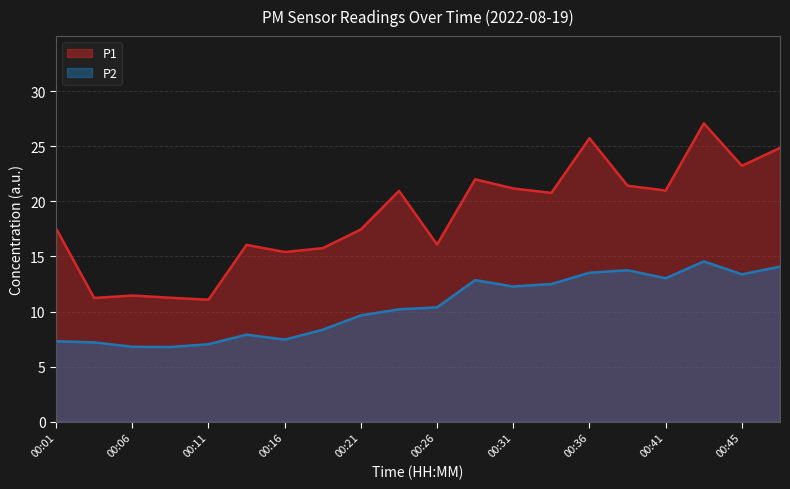

Which category has the lowest value in the P2 series?

00:09